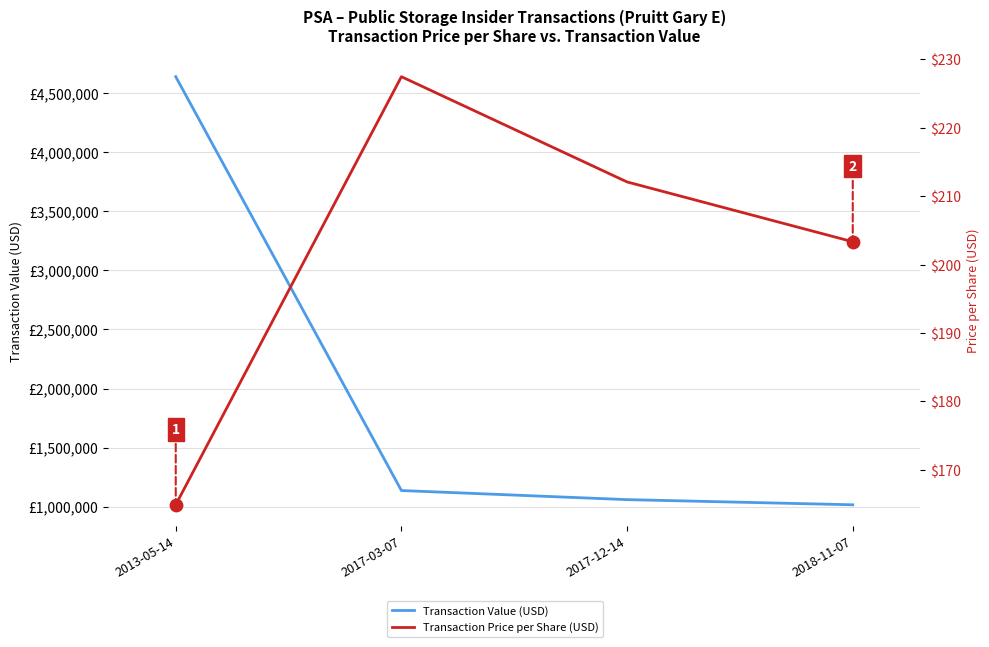

At which category is the sum across all series the highest?

2013-05-14